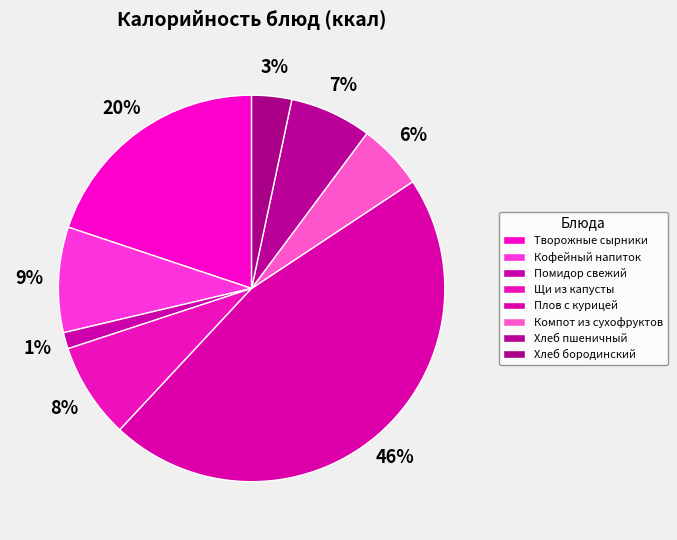

Approximately how many times larger is the value at Хлеб бородинский compared to Помидор свежий?

2.4